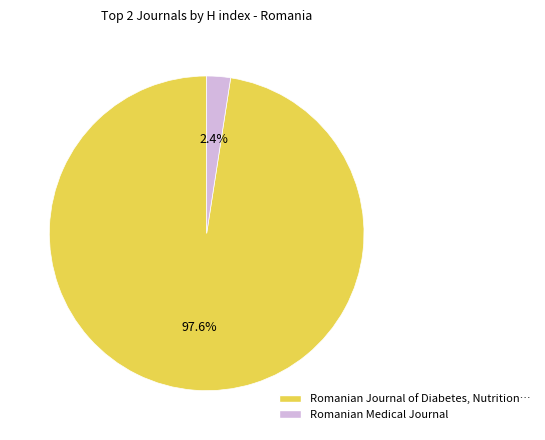

Which has a higher value, Romanian Journal of Diabetes, Nutrition… or Romanian Medical Journal?

Romanian Journal of Diabetes, Nutrition…